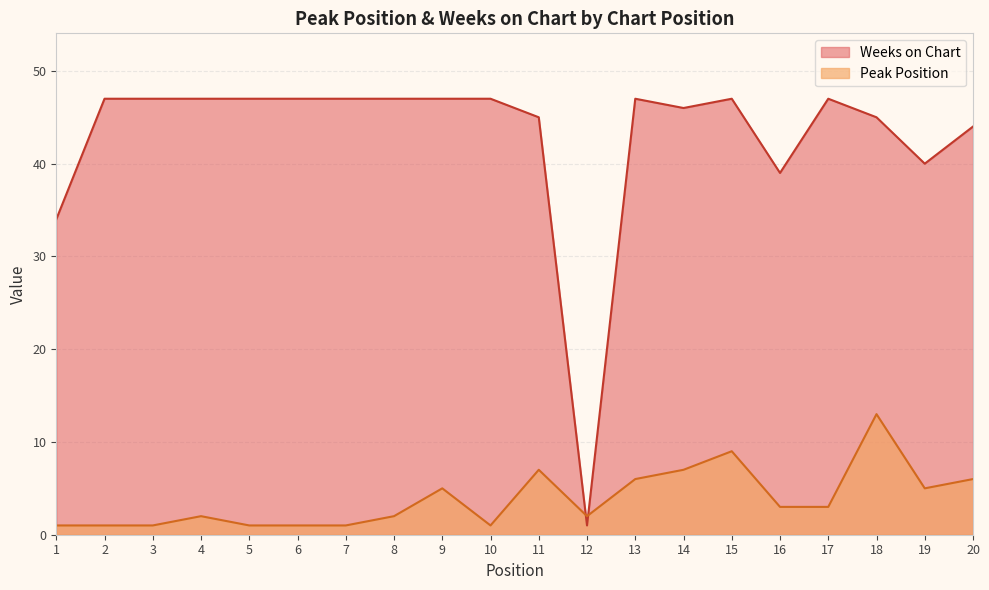

What is the difference between the Peak Position values at 1 and 12?

1